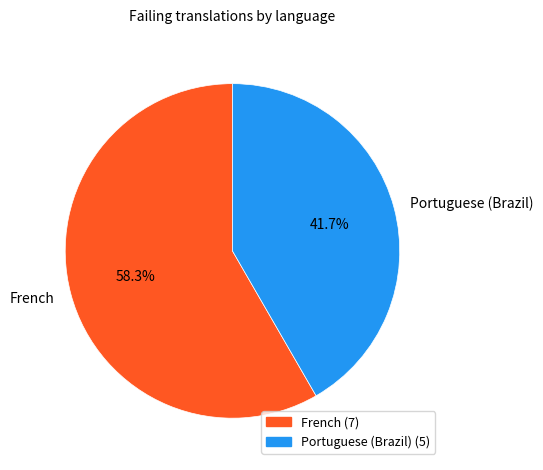

How many segments does this pie chart have?

2